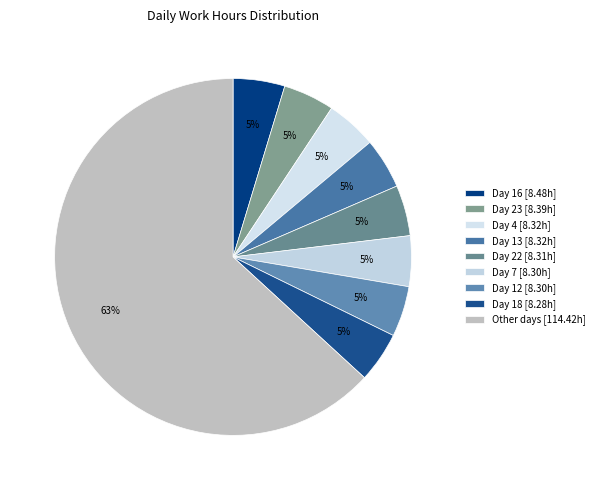

Count the number of slices in the pie.

9